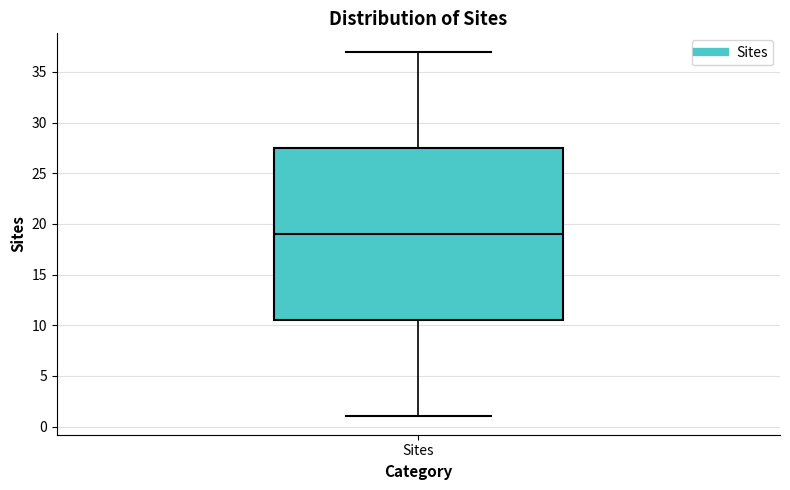

Transcribe this box plot: give where the median line is, the range the box spans, and where the two whiskers end, as read against the y-axis. The values are not printed on the chart, so give them approximately, as read against the axis.

median 19.0, box 10.5 to 27.5, whiskers 1.0 to 37.0